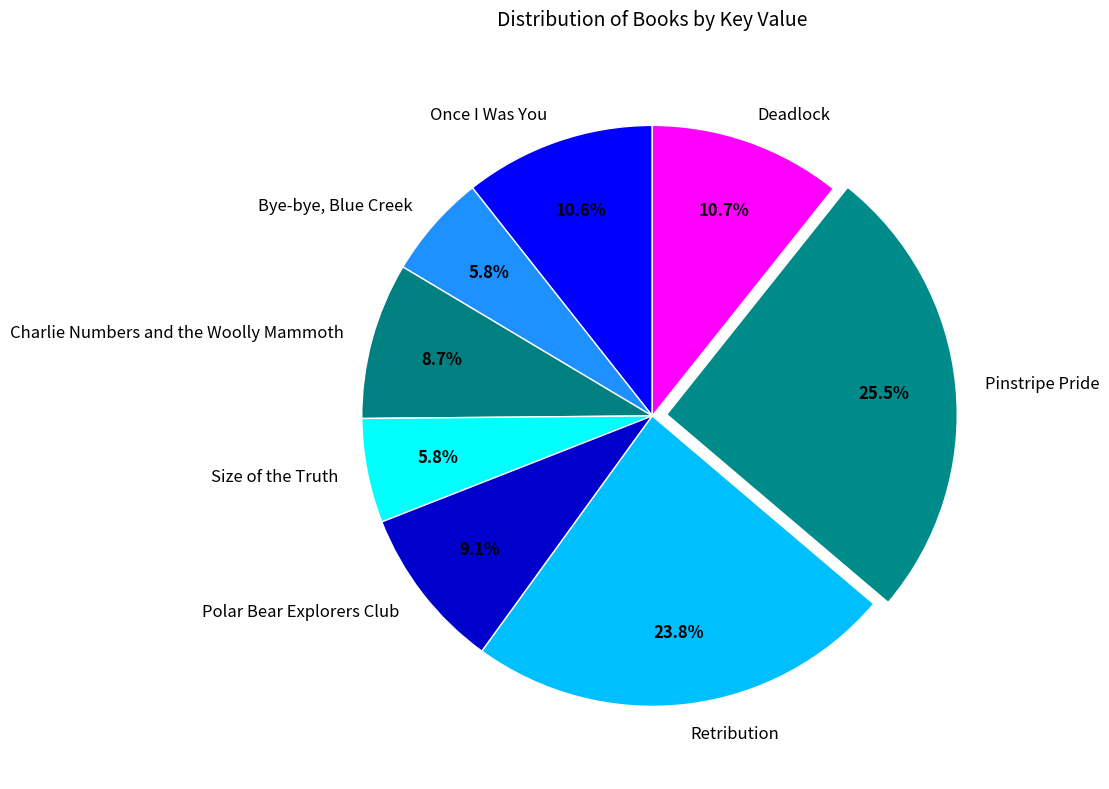

What is the ratio of the value at Charlie Numbers and the Woolly Mammoth to the value at Size of the Truth?

1.5